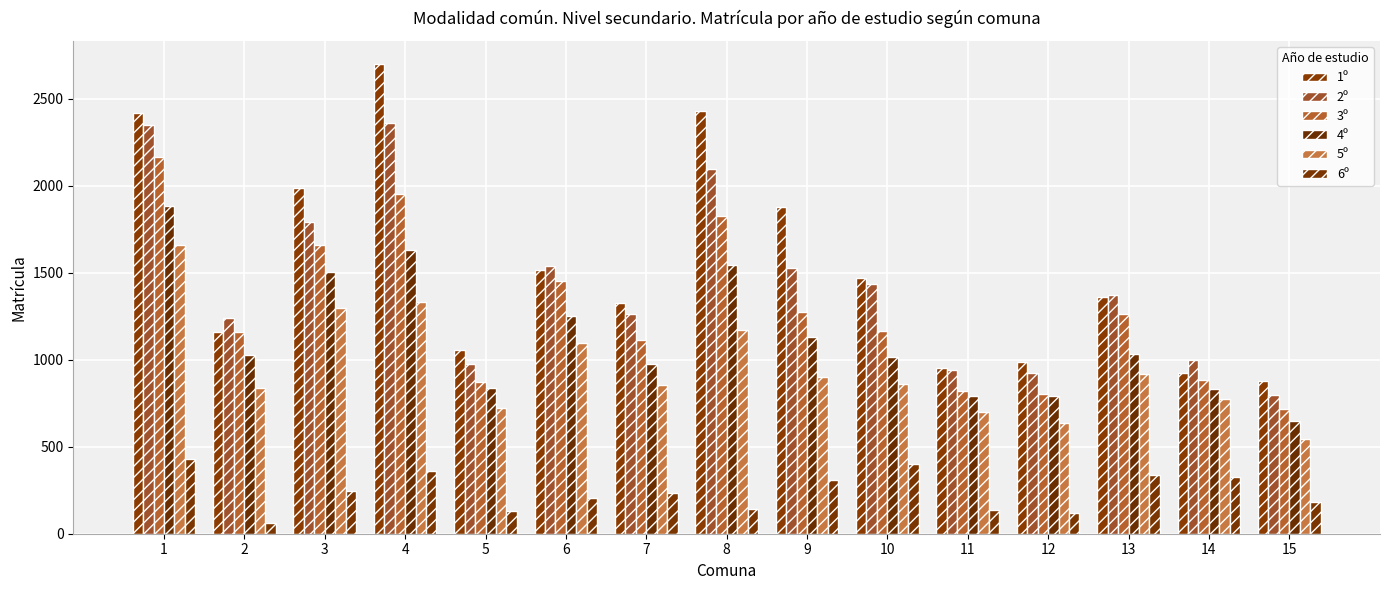

Which series changed the most between 6 and 12?

3º